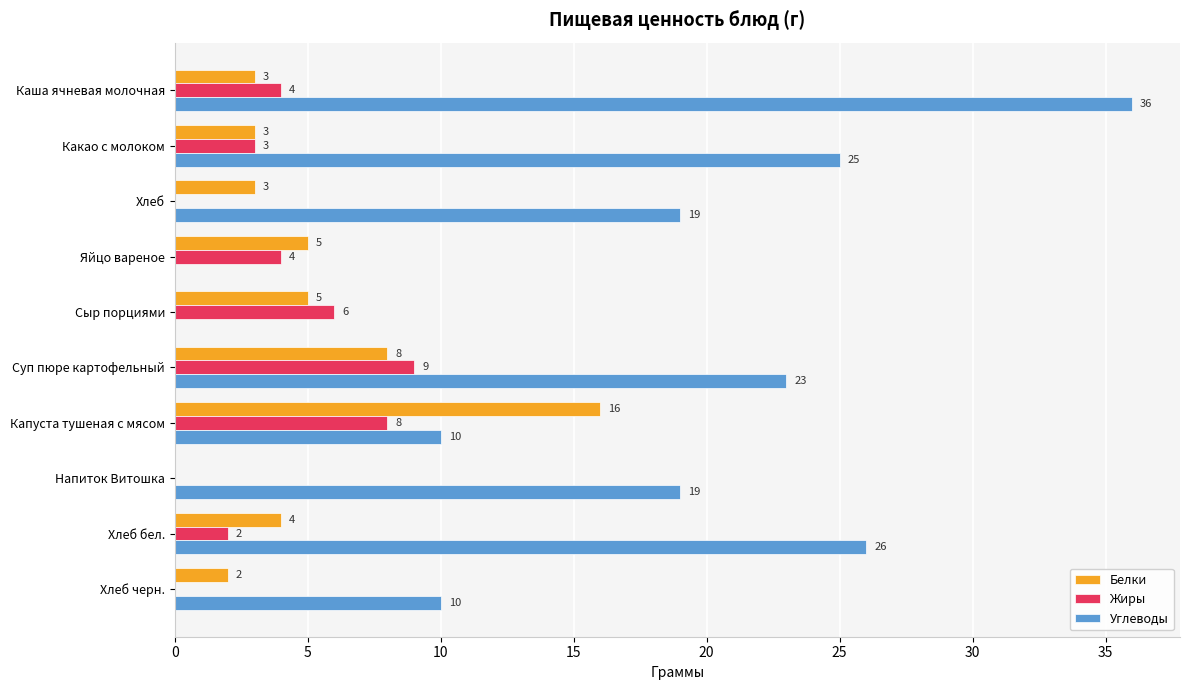

Which category has the highest value across all series?

Каша ячневая молочная